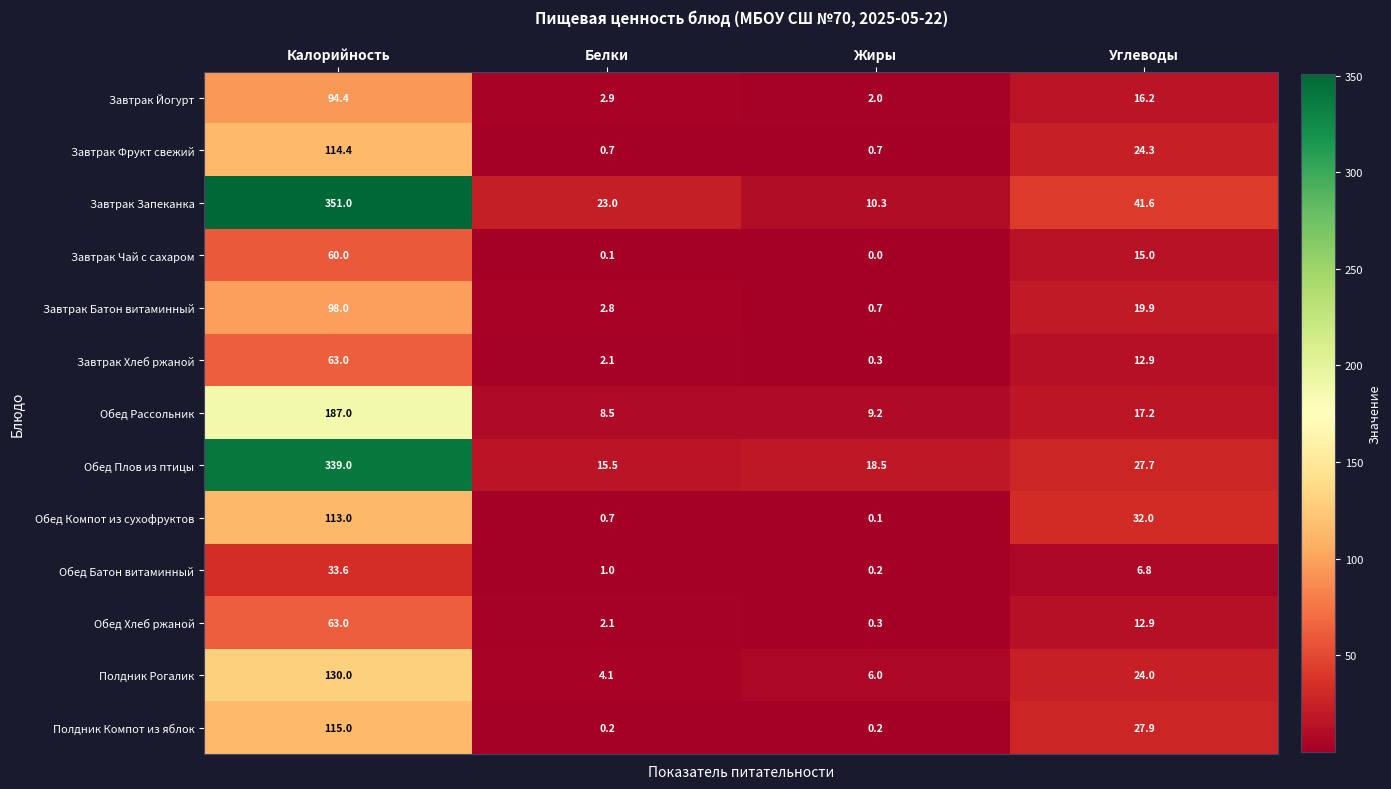

At which category is the sum across all series the highest?

Калорийность